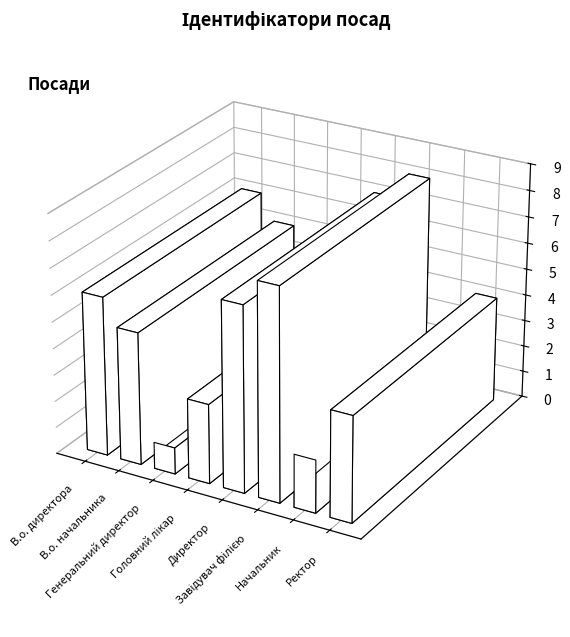

What is the label of the 4th bar from the left?

Головний лікар